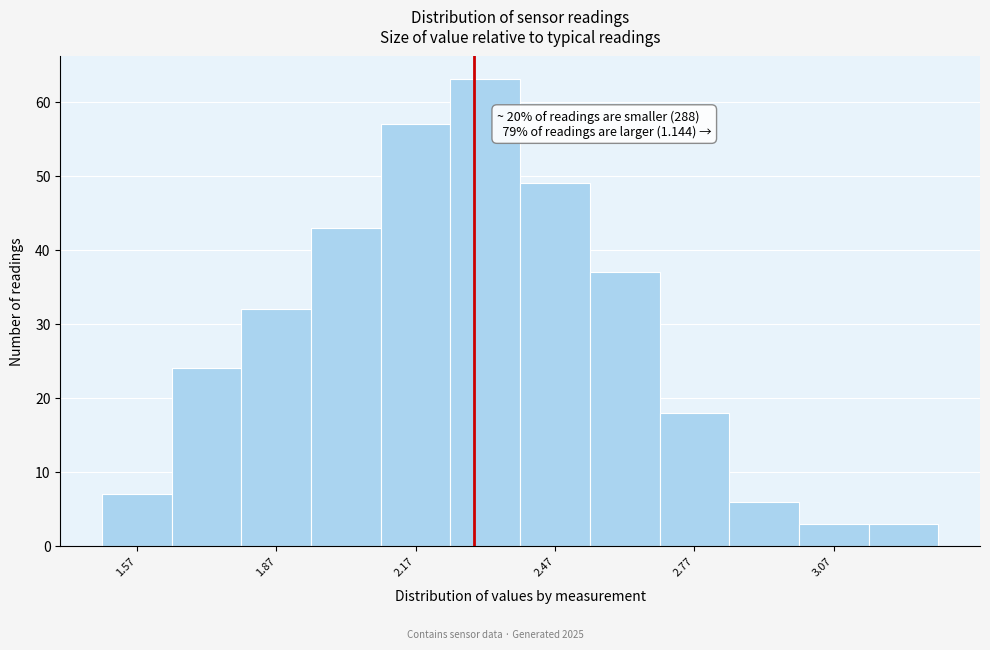

Around what value on the x-axis is the tallest bar? Give the approximate position of its centre, as read against the axis.

2.35